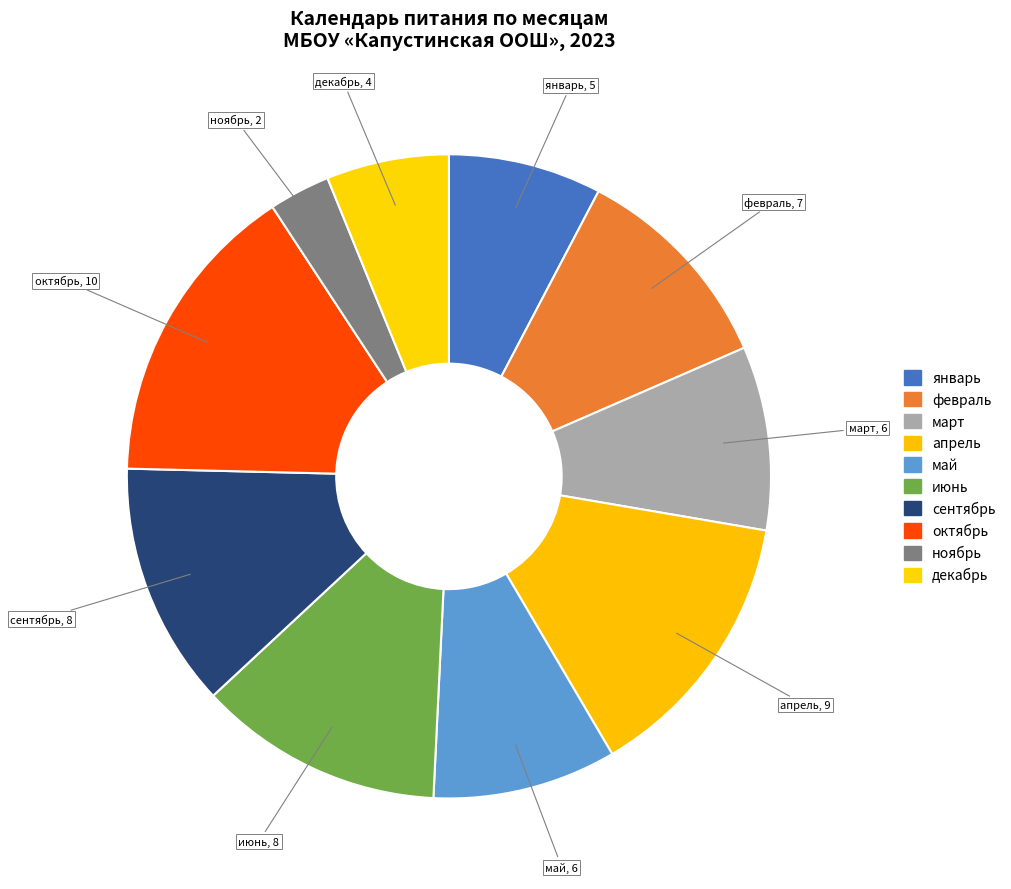

How many slices are in this pie chart?

10